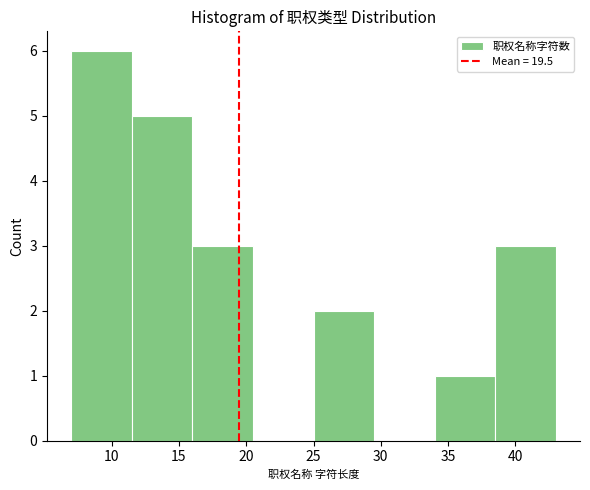

What is the height of the bar covering 16.0 to 20.5 on the x-axis? The values are not printed on the chart, so give them approximately, as read against the axis.

3